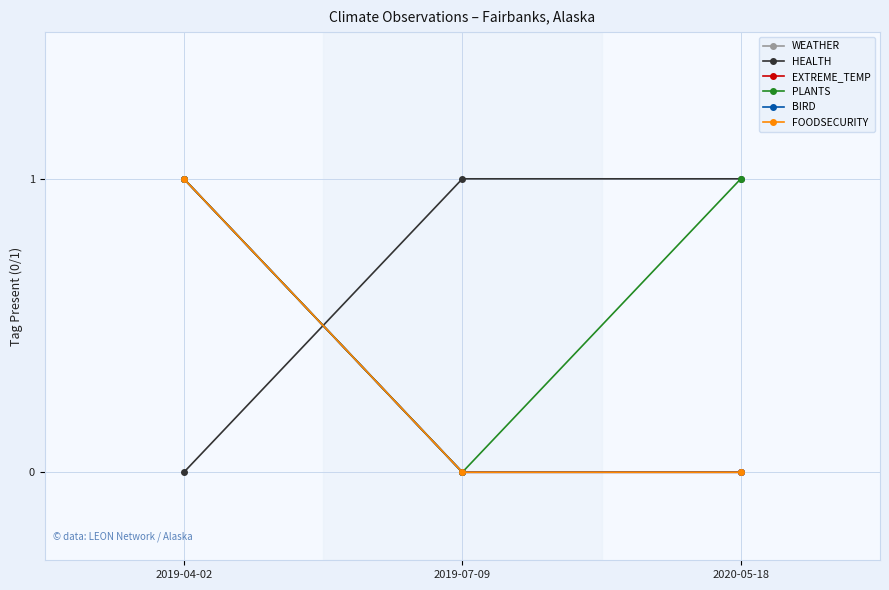

Does the chart display data point markers on the line(s)?

Yes